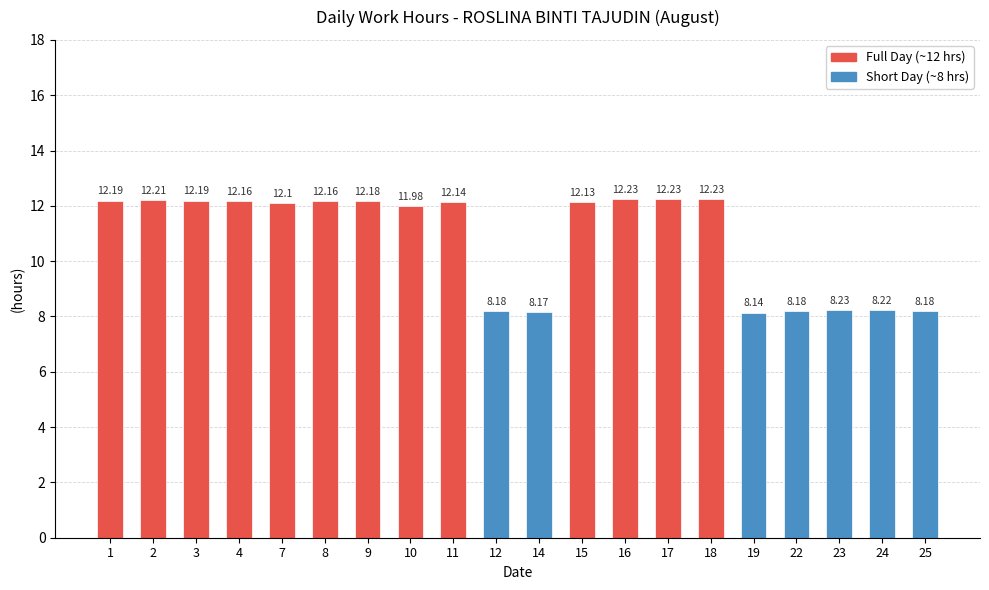

What is the average value?

10.8